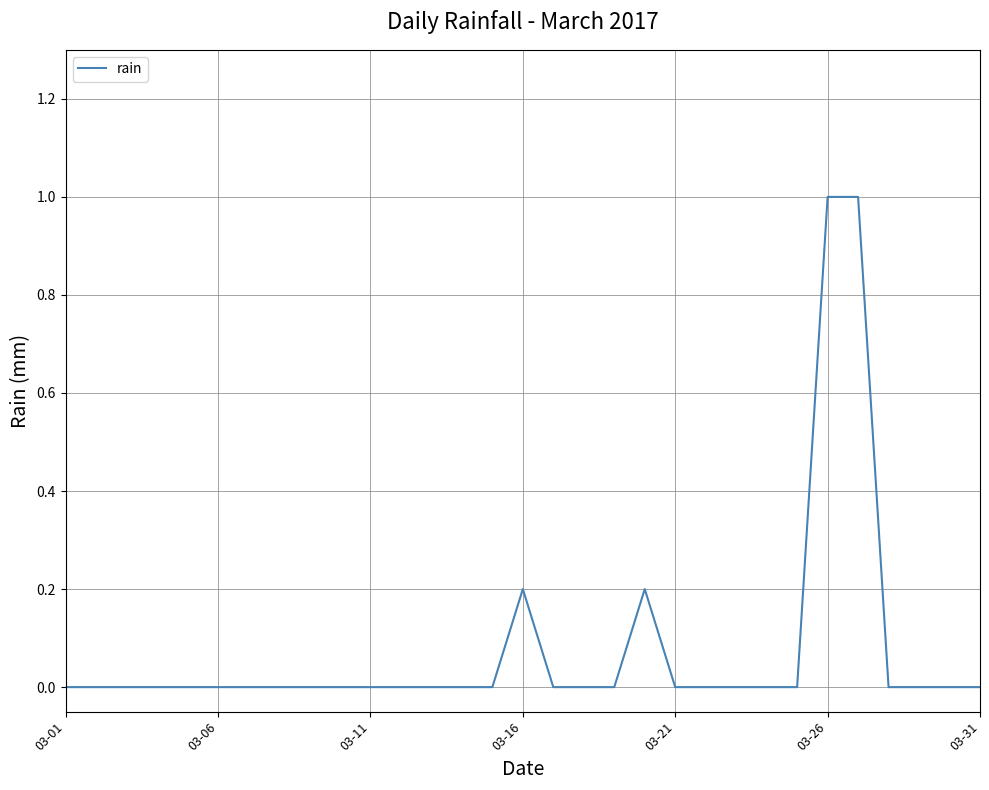

What is the difference between the maximum and minimum values?

1.0